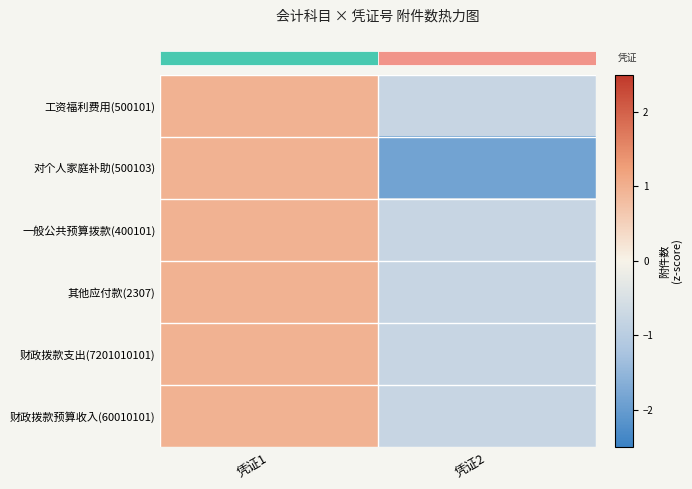

What is the minimum value shown in the chart?

-1.9